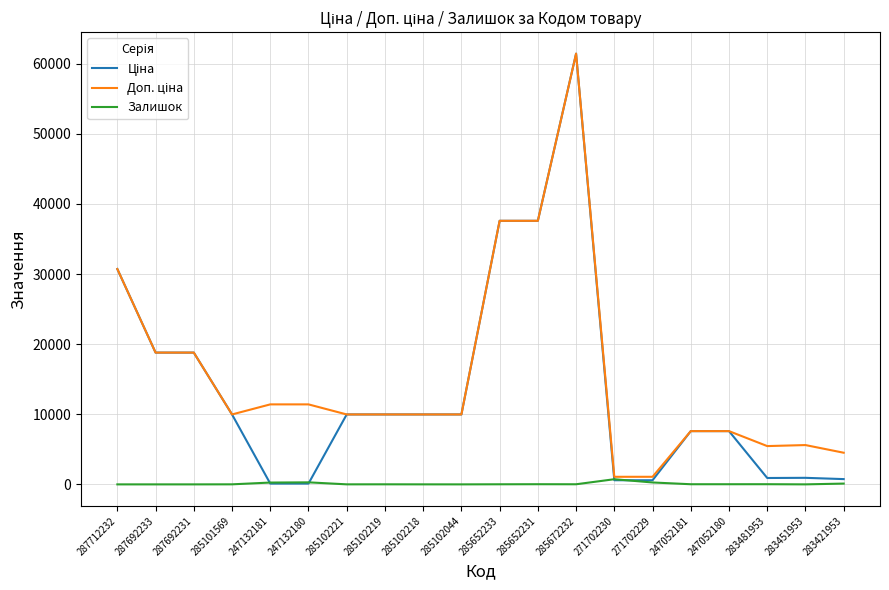

What position from the left is 247052180?

17